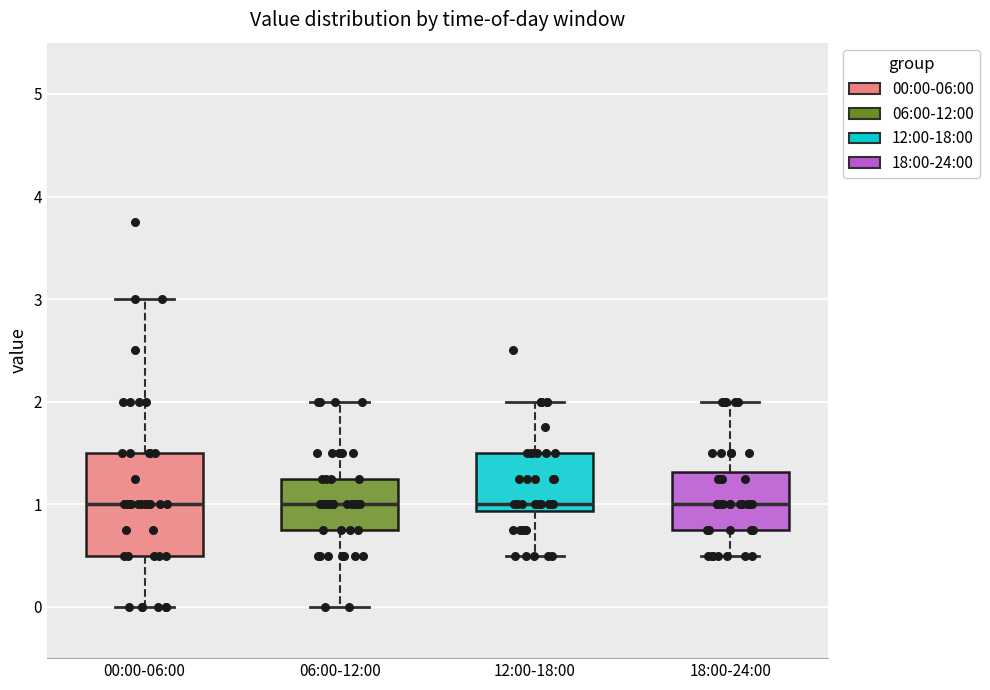

Where is the lower edge of the box for 06:00-12:00 on the y-axis? The values are not printed on the chart, so give them approximately, as read against the axis.

0.8